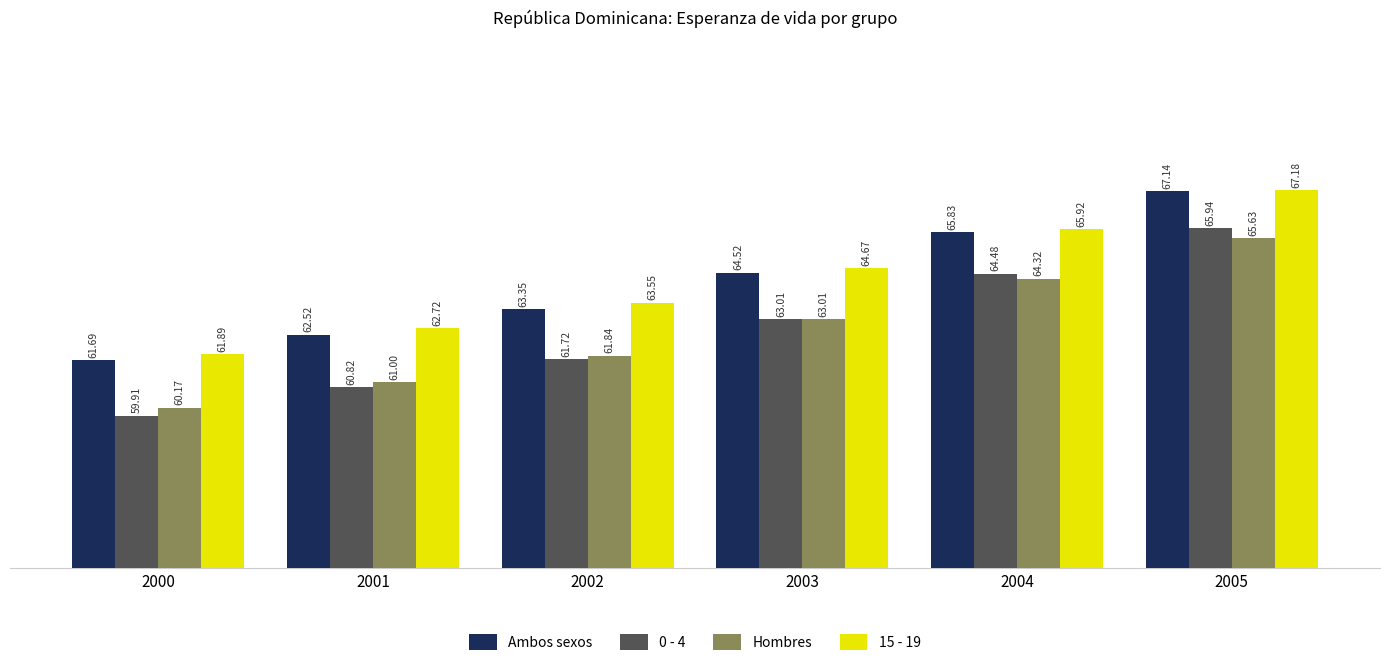

True or false: Ambos sexos has a value of 64.5 at 2003.

True